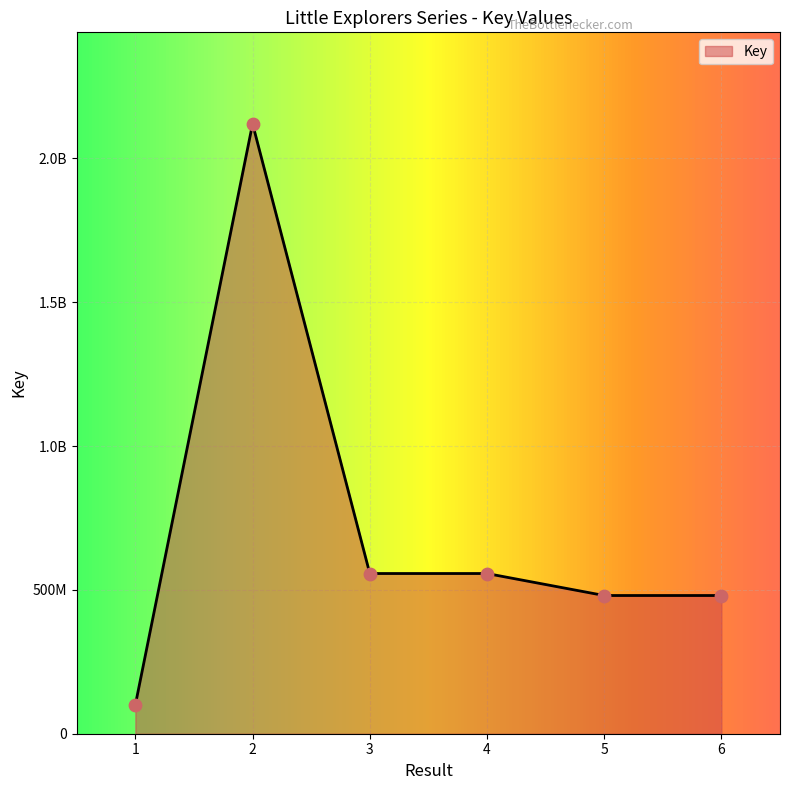

What is the change in value from 1 to 5?

+379621850